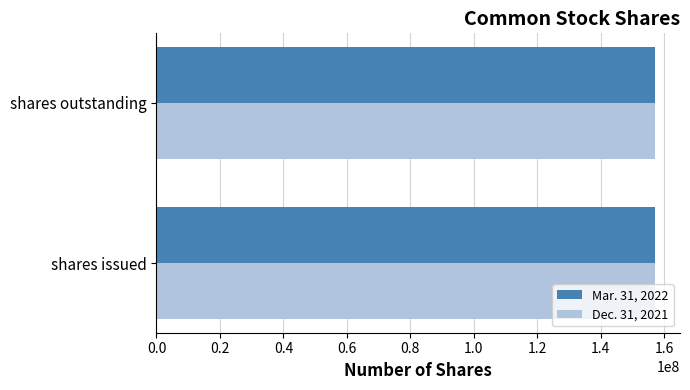

How many categories are shown in the chart?

2